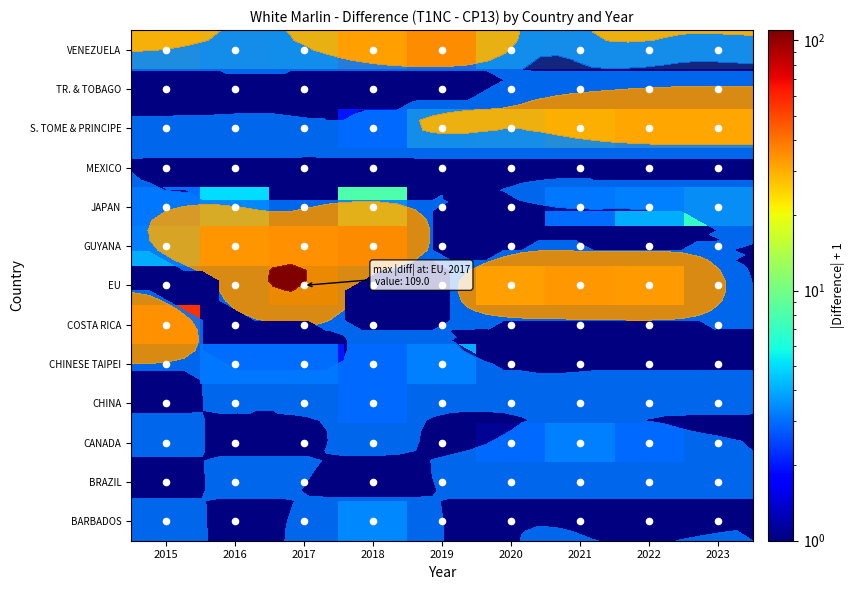

At which category is the sum across all series the highest?

2017